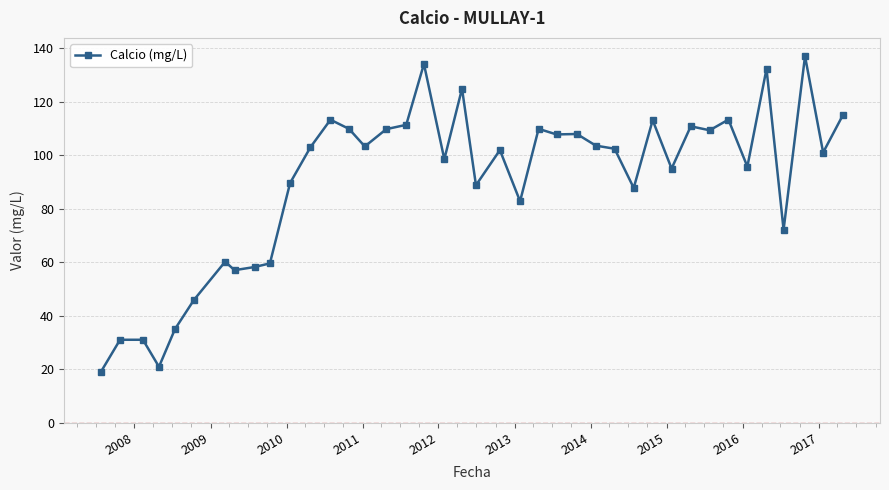

True or false: the data has more than 0 interior local peaks.

True